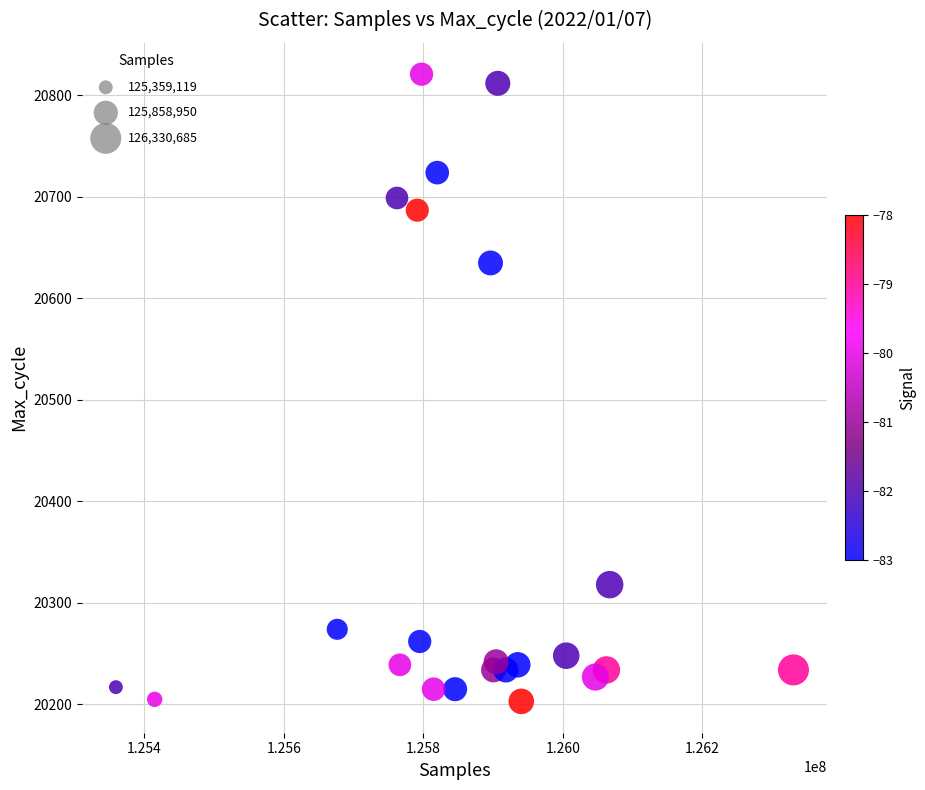

What is the range of Y values (max minus min)?

618